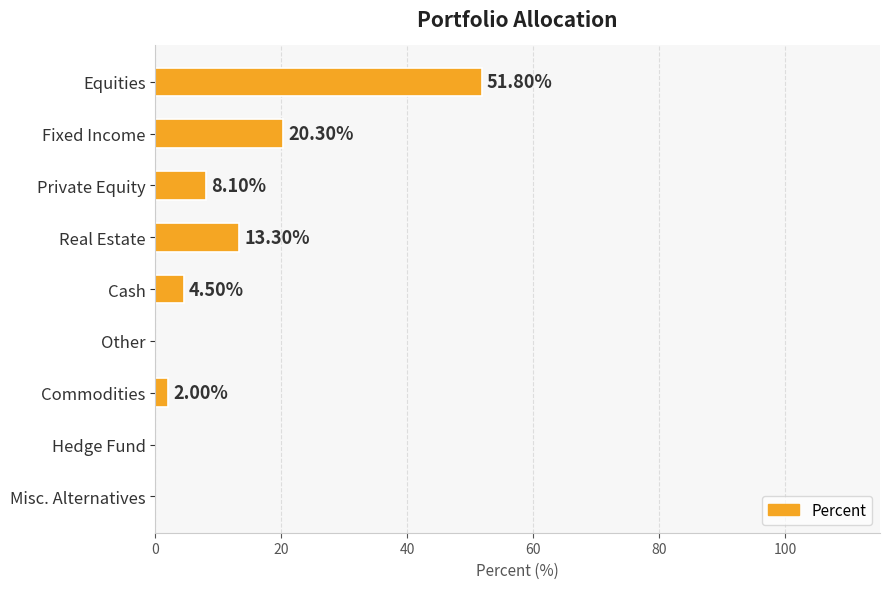

At which label is the value closest to 25?

Fixed Income